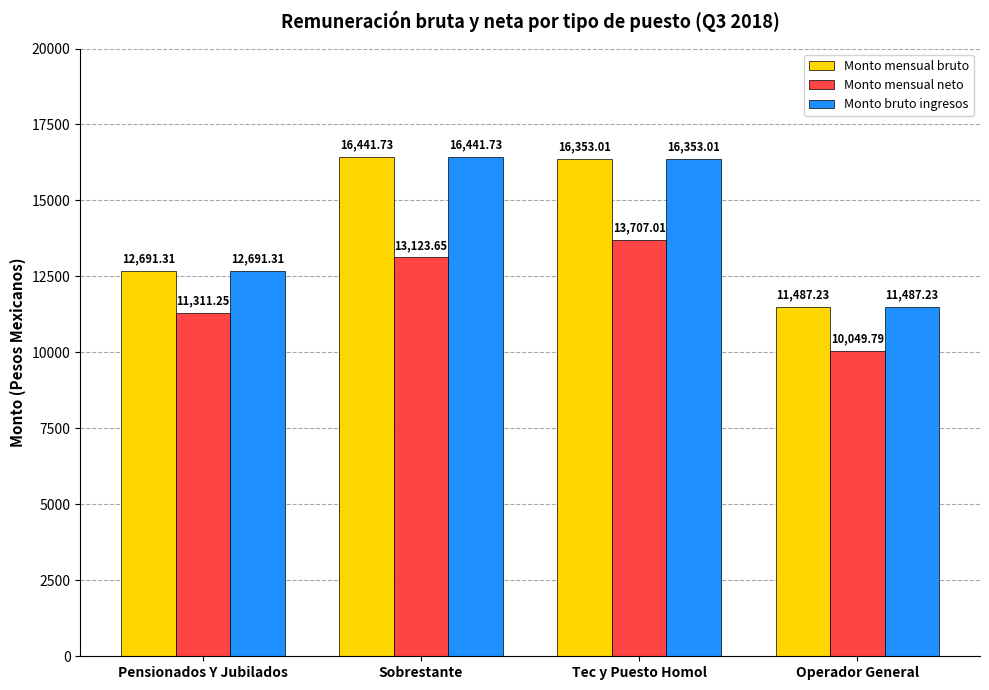

What is the minimum value for Monto mensual bruto?

11487.2